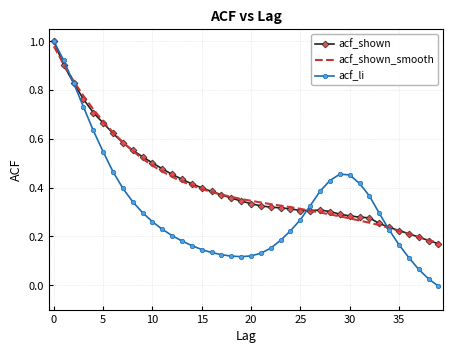

What is the label of the 29th point from the right?

11